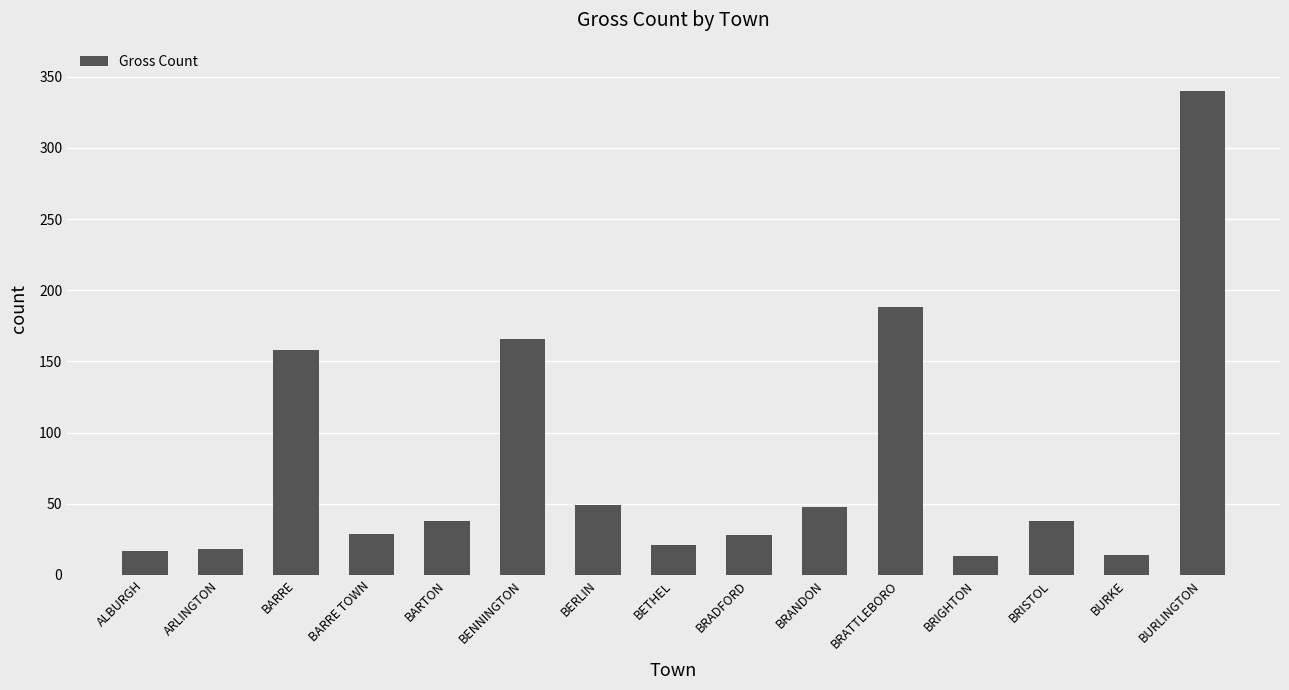

Which has a higher value, ALBURGH or BARTON?

BARTON